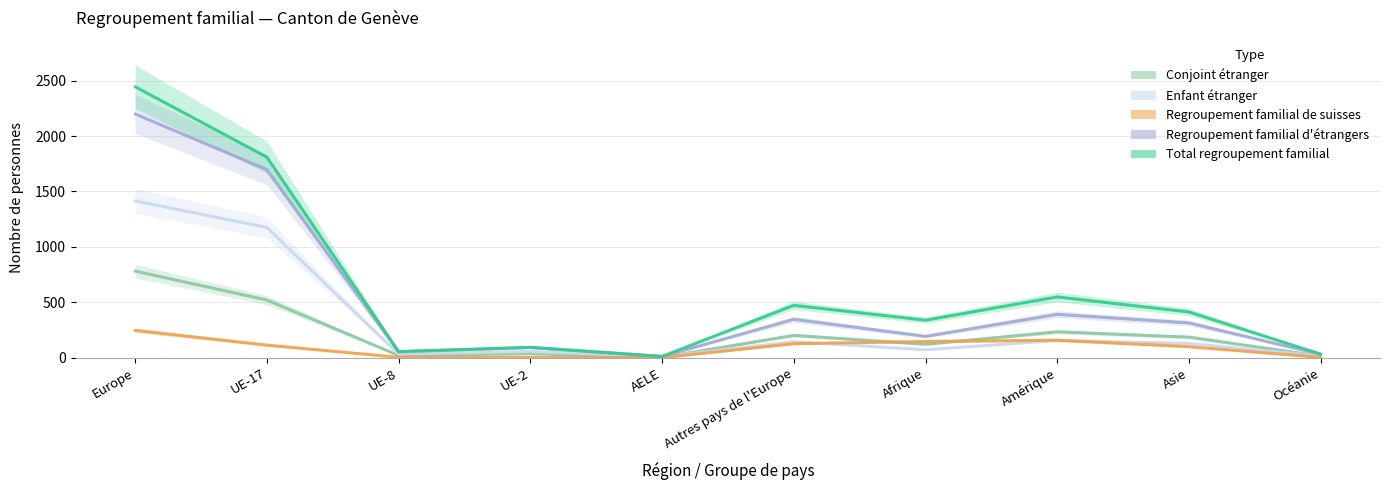

At Amérique, list the series in order from smallest to largest.

Enfant étranger, Regroupement familial de suisses, Conjoint étranger, Regroupement familial d'étrangers, Total regroupement familial